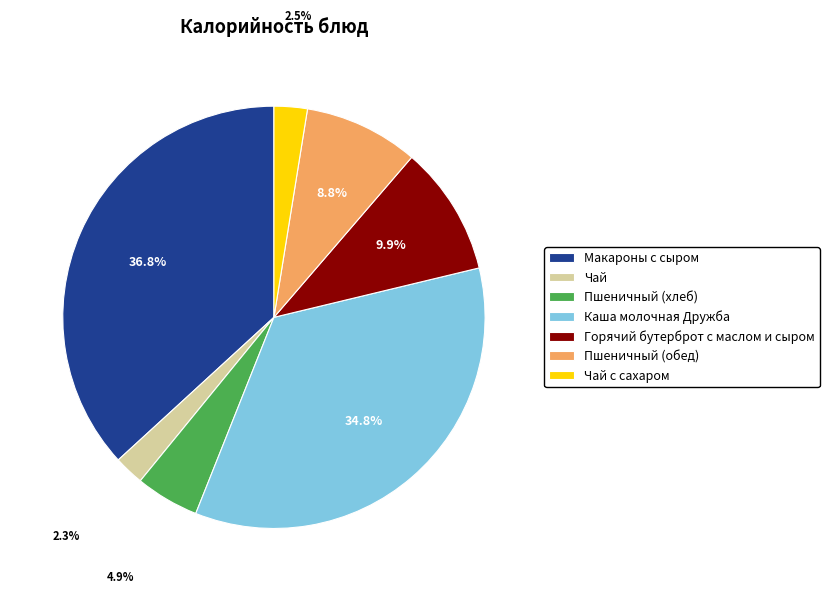

Combined, do Чай and Пшеничный (обед) account for over 50%?

No